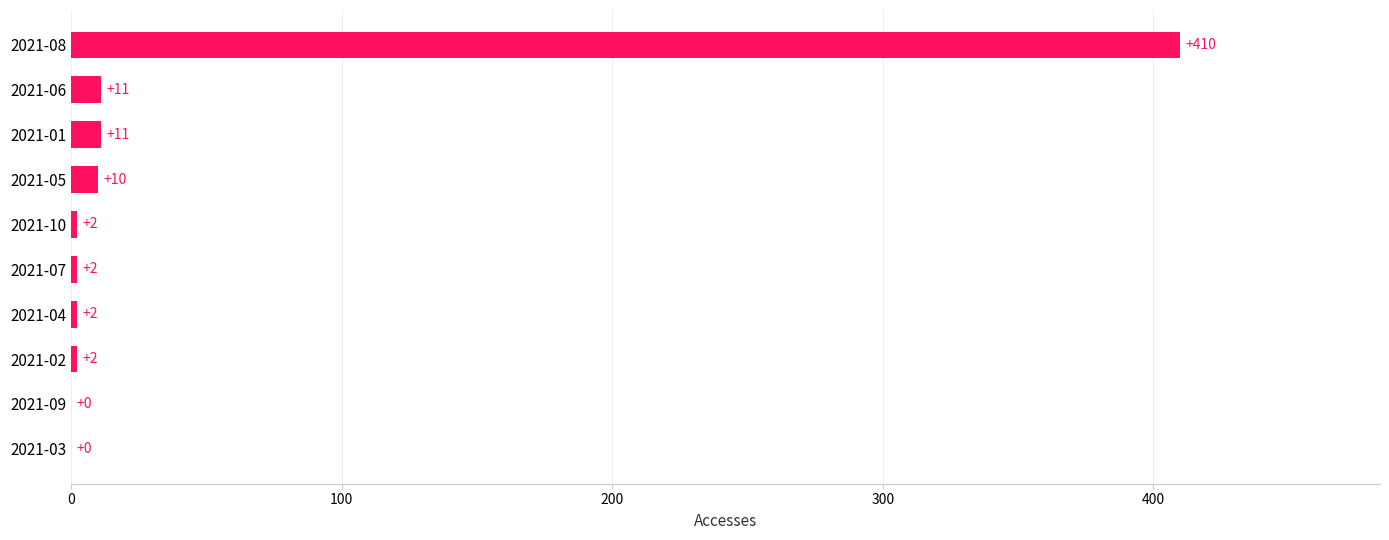

Which category has the highest value across all series?

2021-08